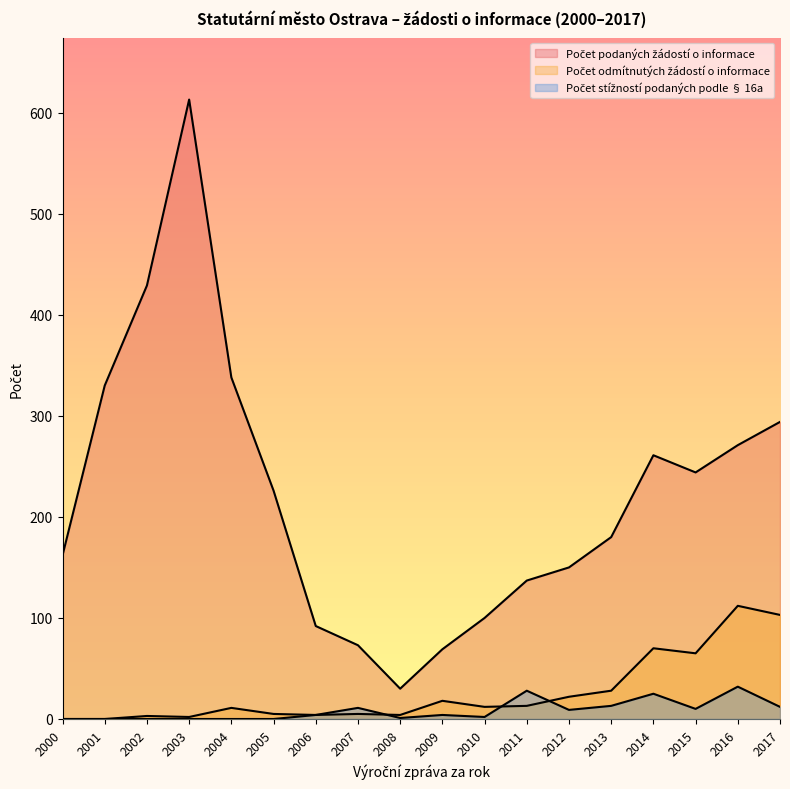

At 2011, list the series in order from largest to smallest.

Počet podaných žádostí o informace, Počet stížností podaných podle § 16a, Počet odmítnutých žádostí o informace